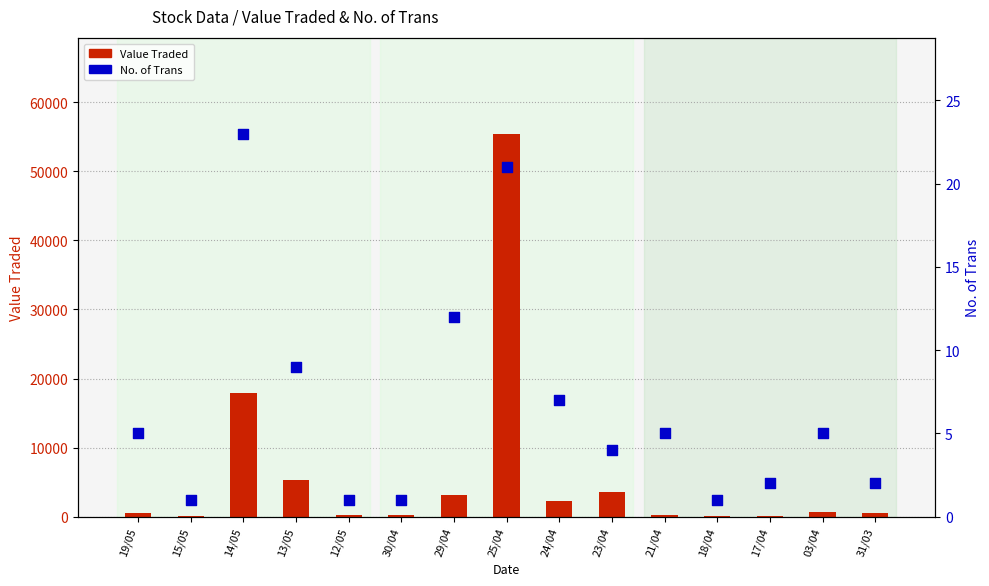

Which series has the largest total across all categories?

Value Traded